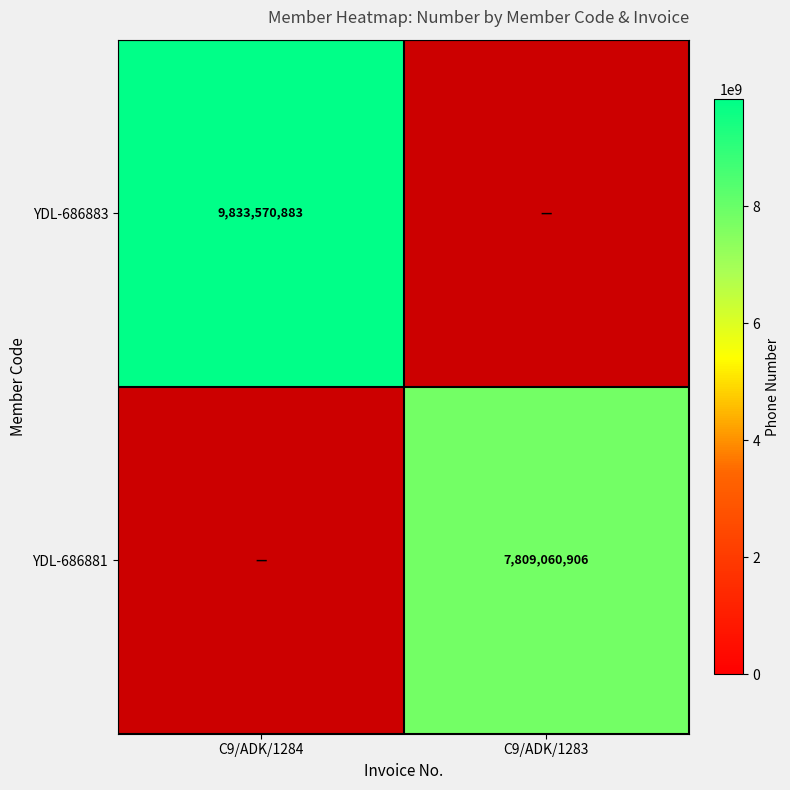

How many data points does each series have?

2